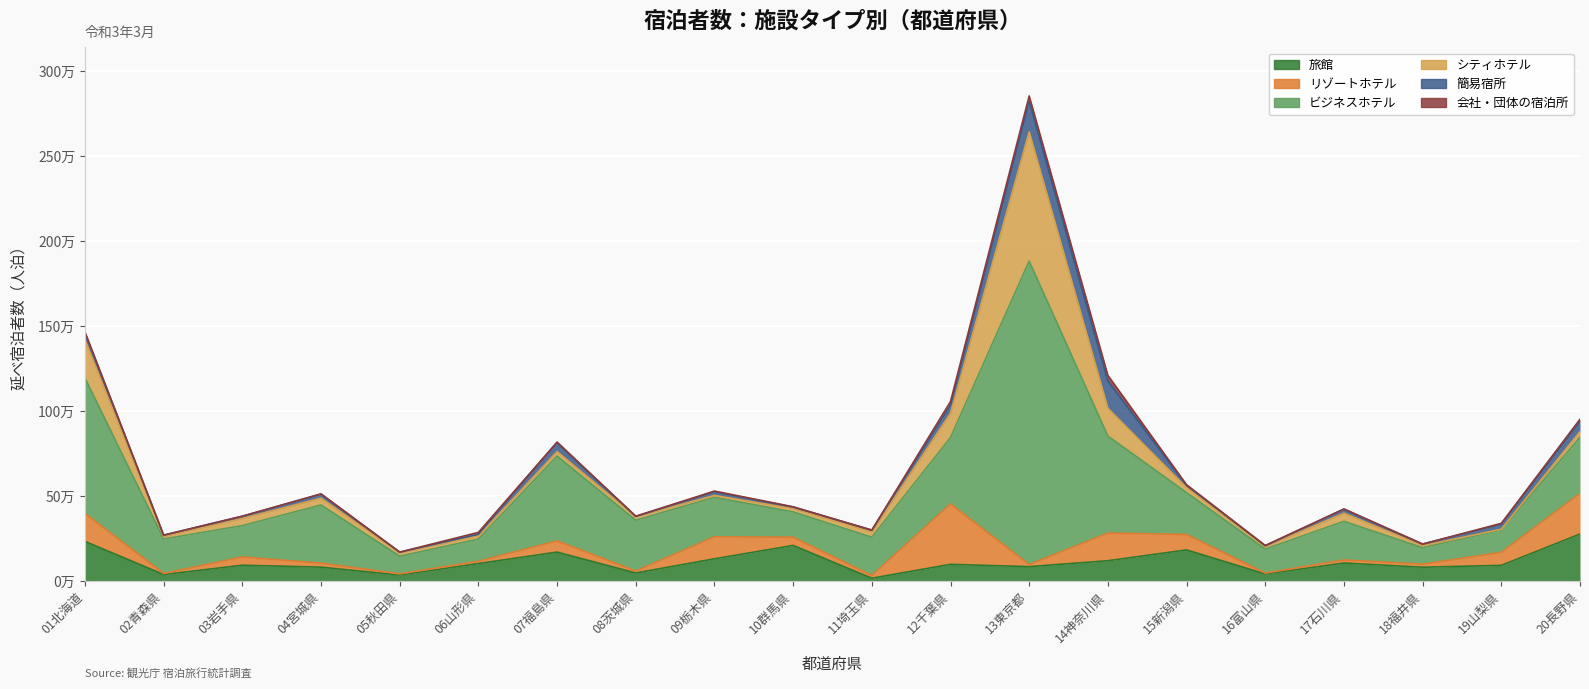

What is the greatest value displayed?

1784840